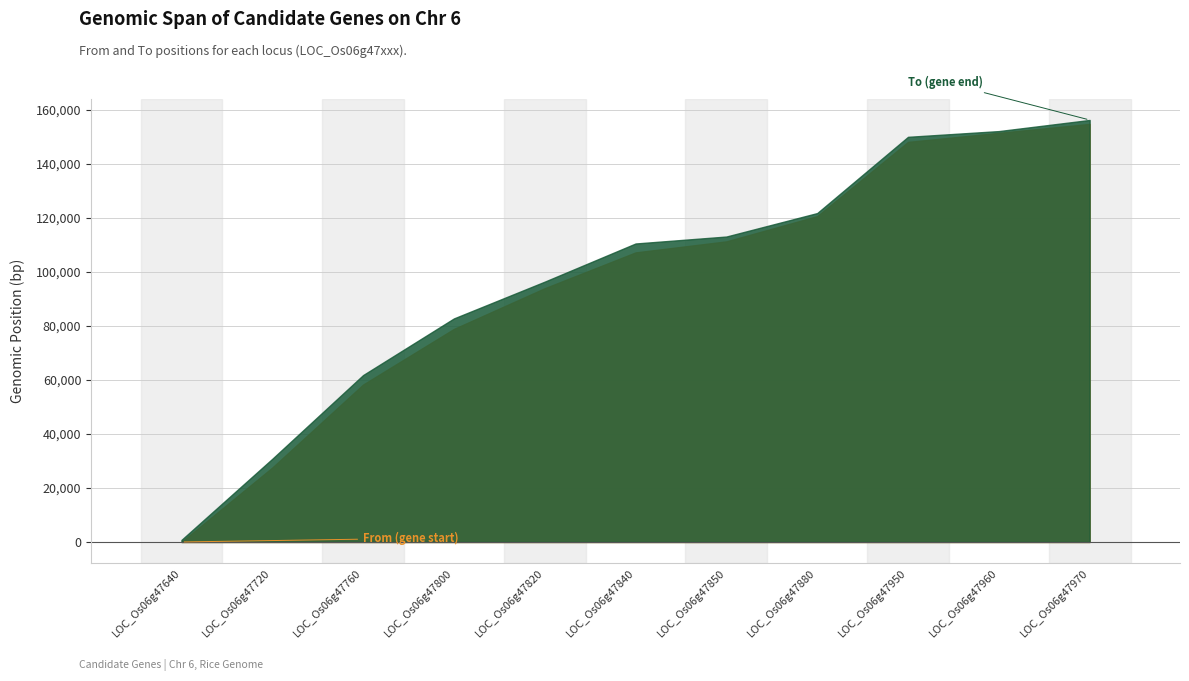

Between LOC_Os06g47880 and LOC_Os06g47850, which is larger?

LOC_Os06g47880